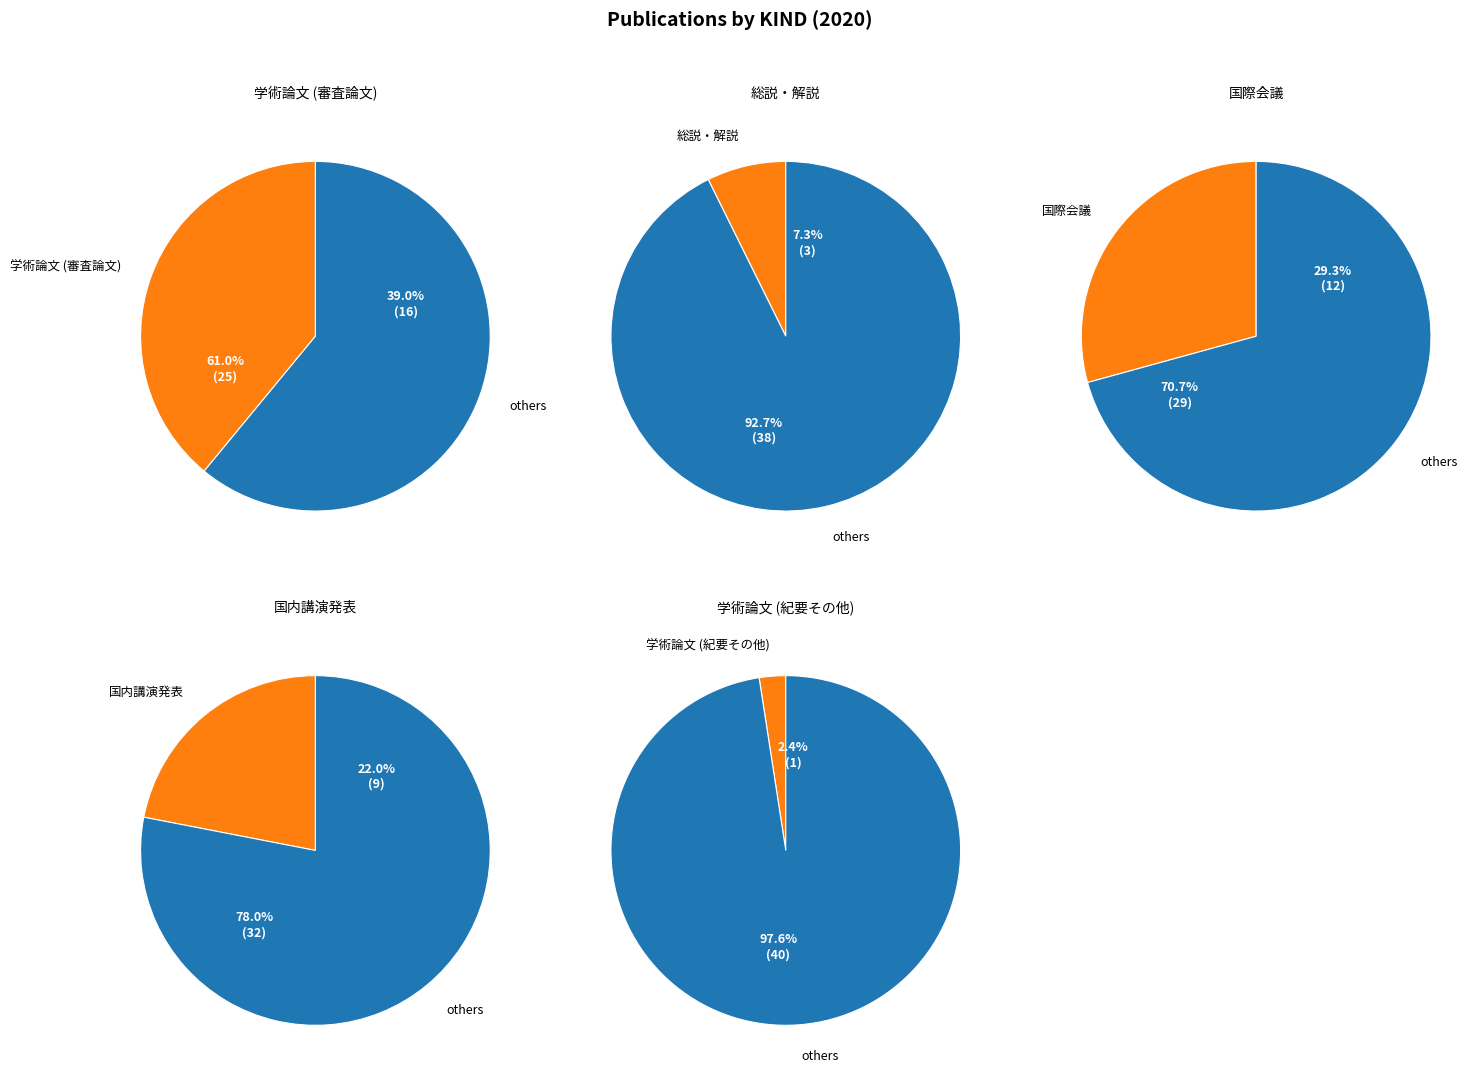

How much of the chart is everything except 国際会議?

70.7%